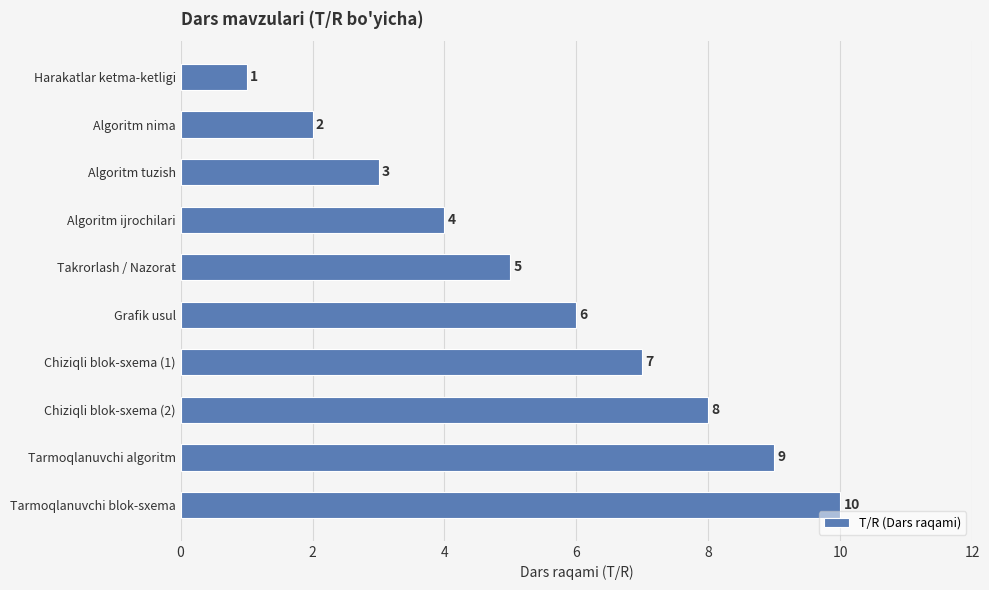

Between Algoritm ijrochilari and Tarmoqlanuvchi algoritm, which is larger?

Tarmoqlanuvchi algoritm